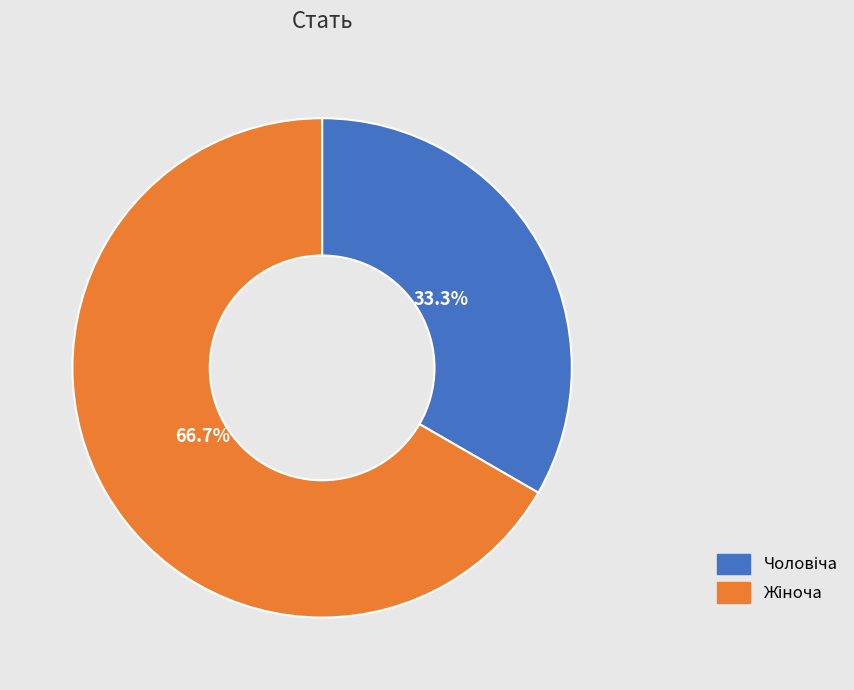

How many segments does this pie chart have?

2